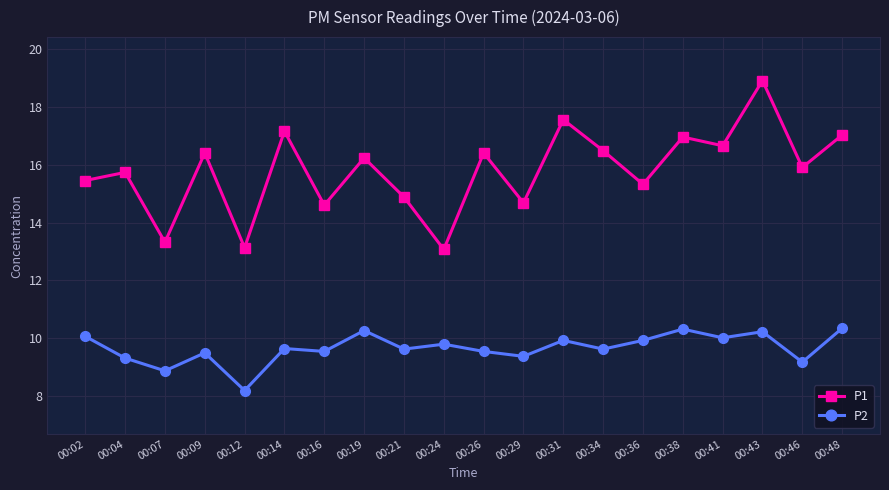

What is the value of the P2 point at the 9th from the left?

9.6